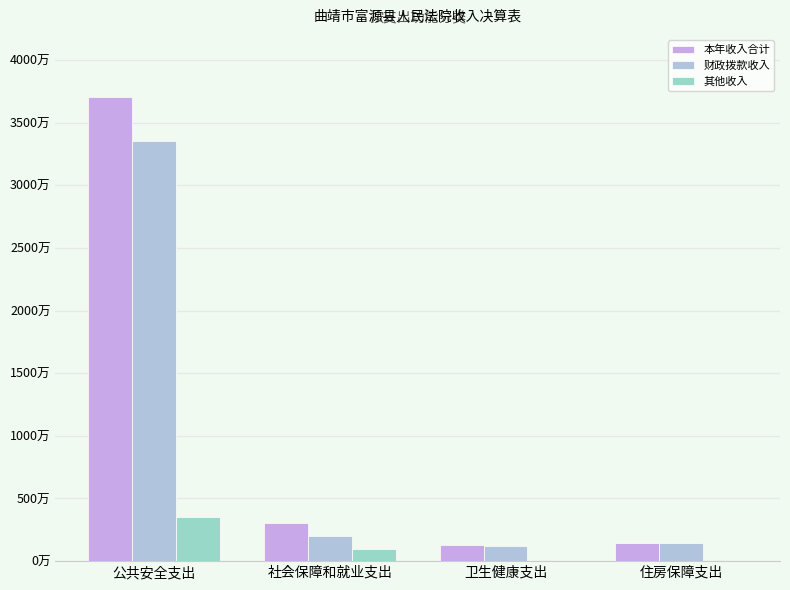

Which series has the largest range (max minus min)?

本年收入合计